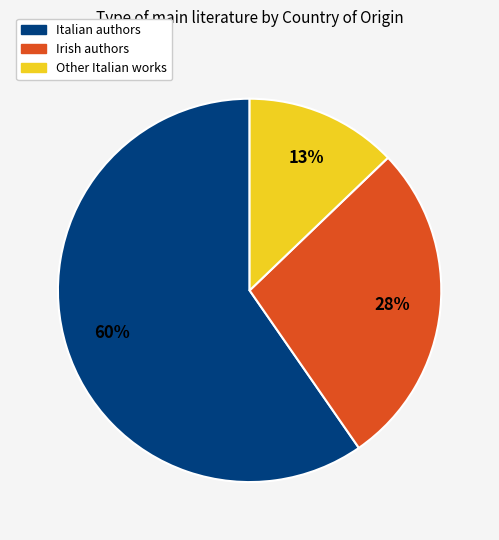

To the nearest percent, what is the difference between the largest and smallest slice percentages?

47%